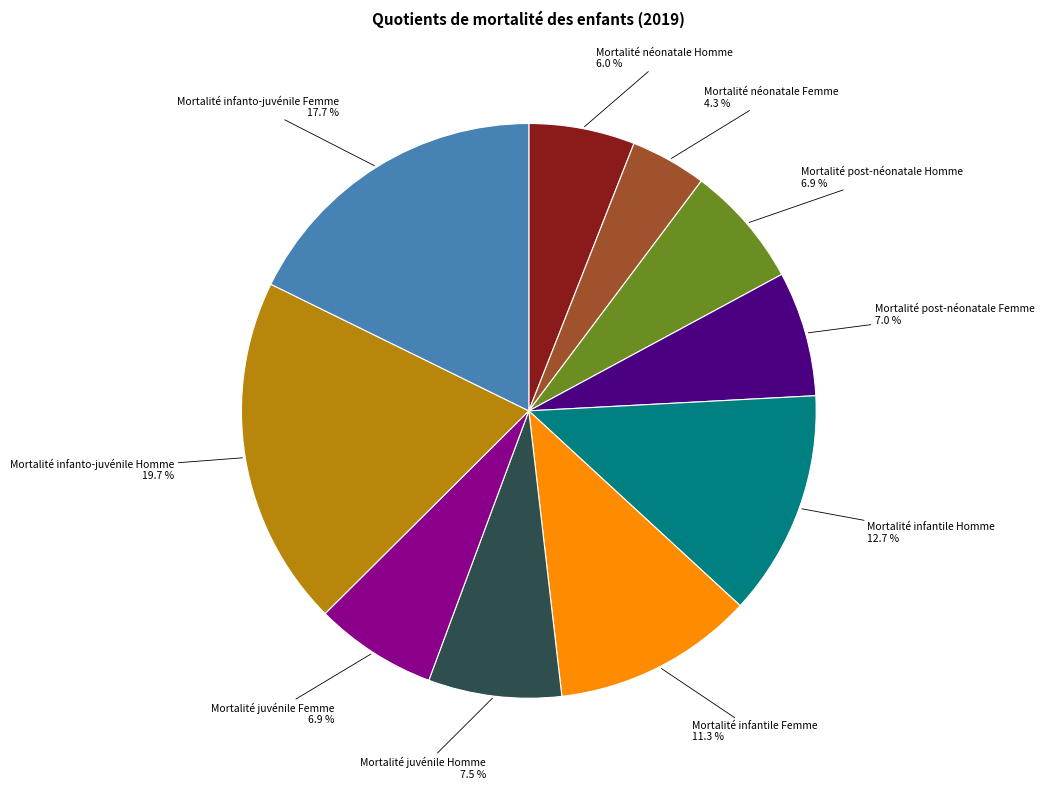

How many slices are in this pie chart?

10